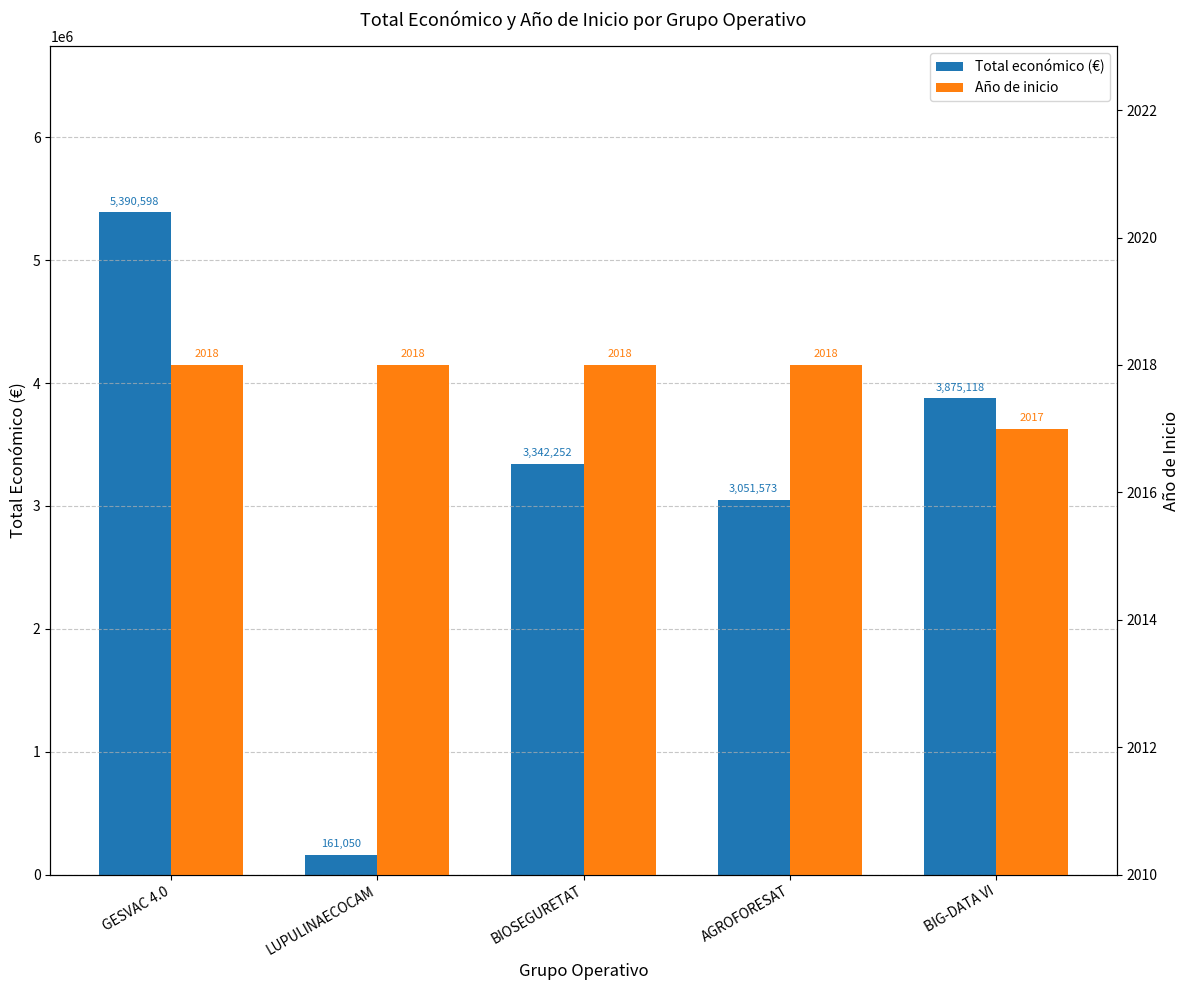

What is the greatest value displayed?

5390598